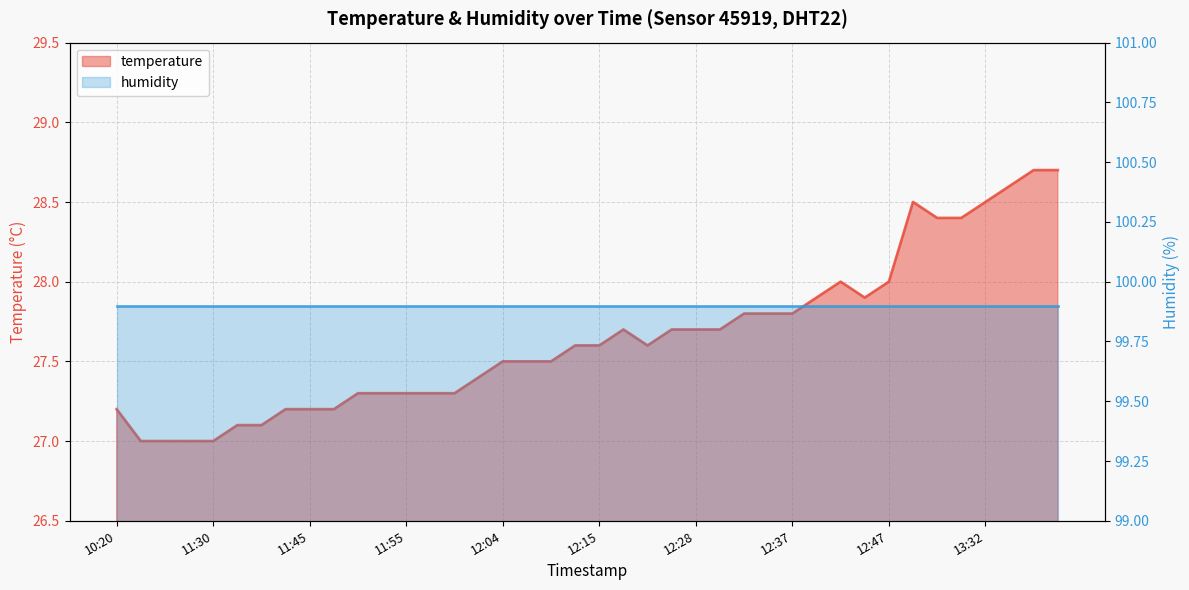

True or false: there are more than 2 points higher than both neighbors.

True